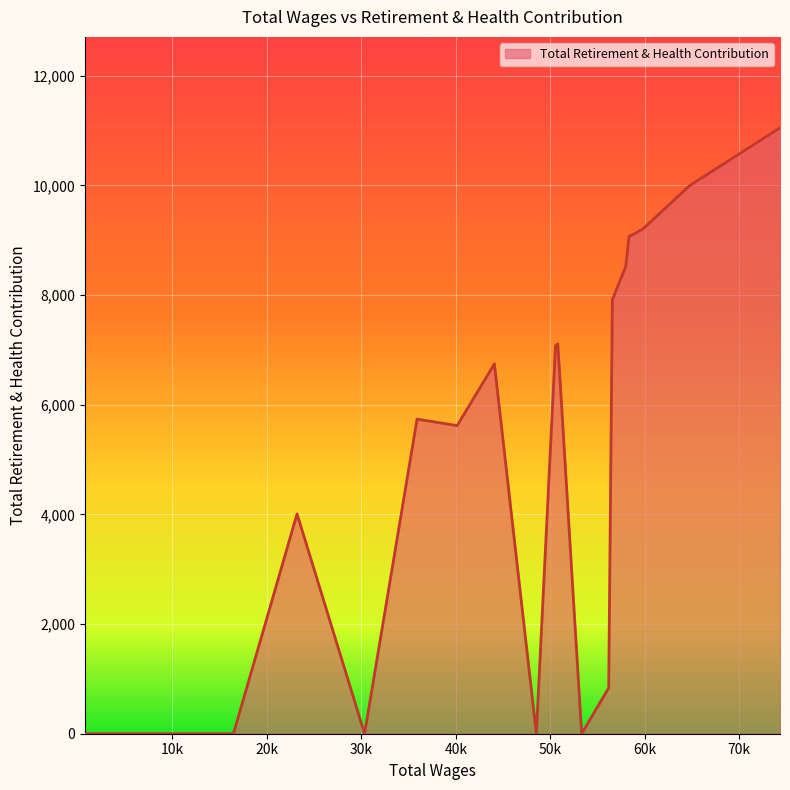

What is the greatest value displayed?

11052